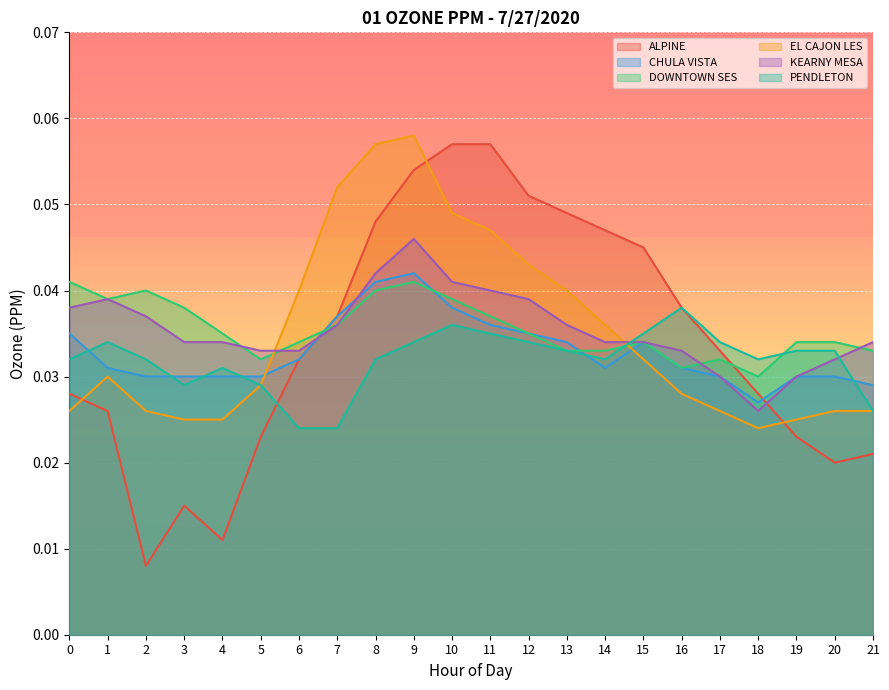

At which category does EL CAJON LES reach its first local valley?

18